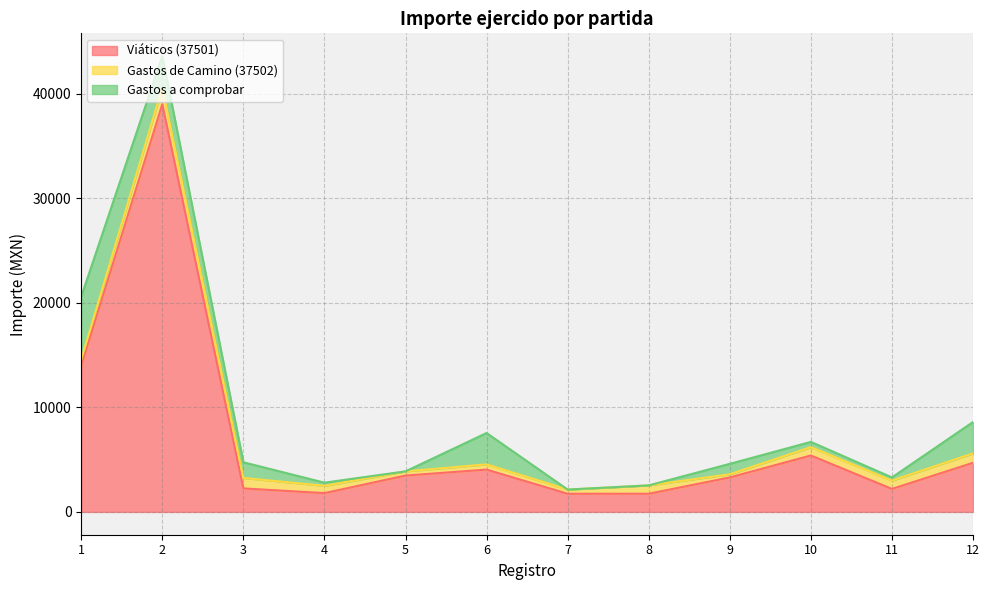

Between 7 and 8, which is larger?

7